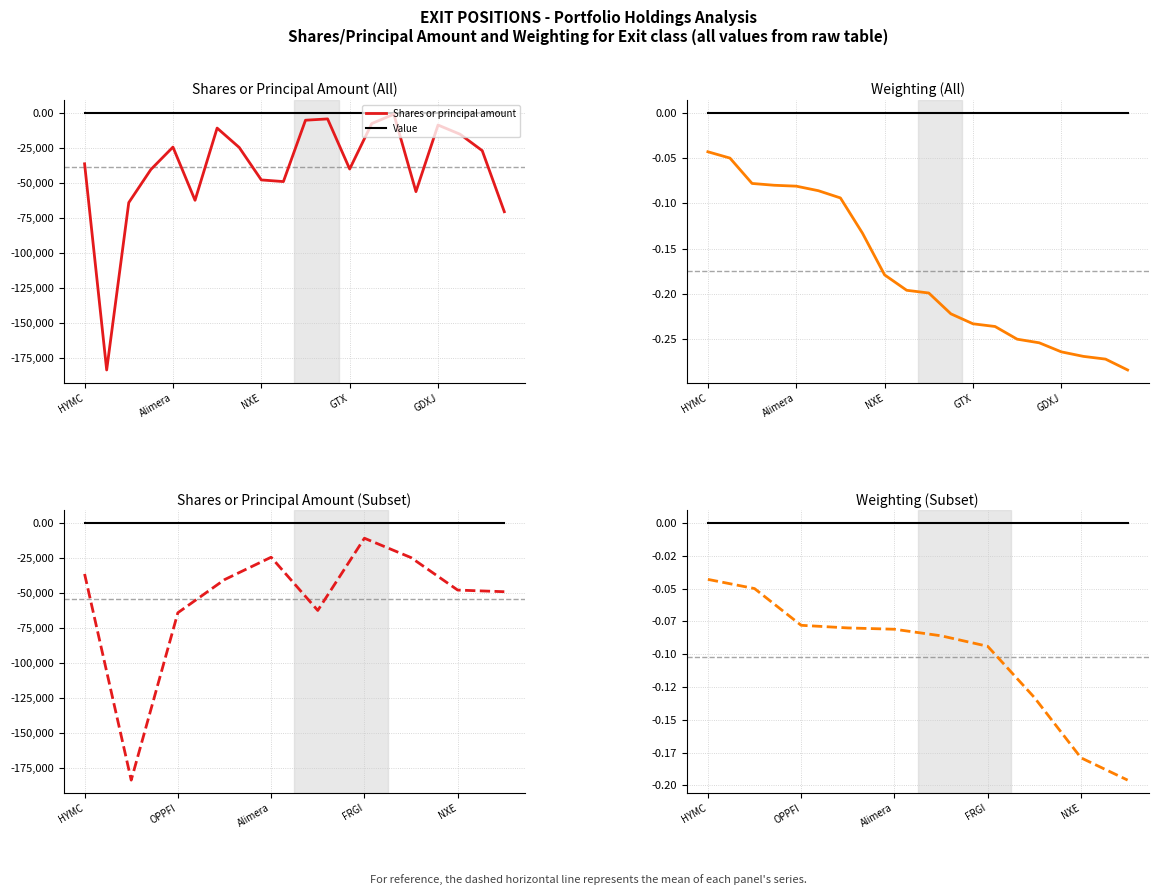

At 9, list the series in order from smallest to largest.

Shares or principal amount, Weighting, Value